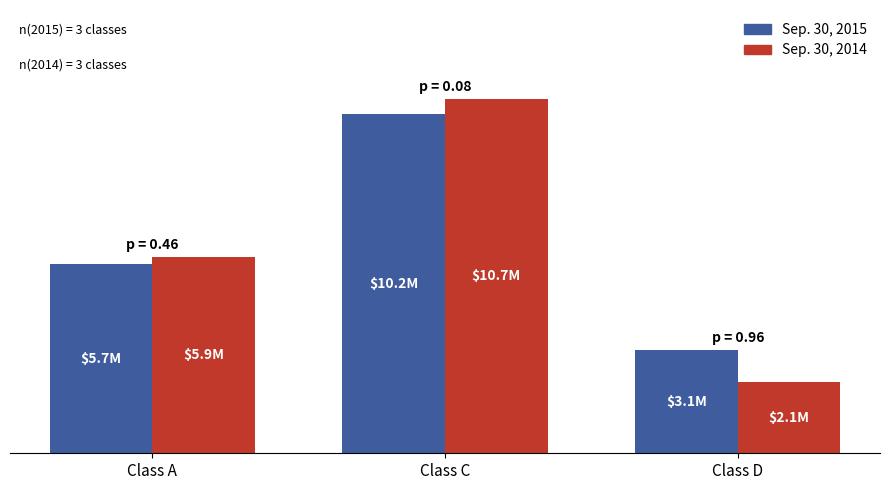

At which label does Sep. 30, 2015 first exceed 5690691?

Class C